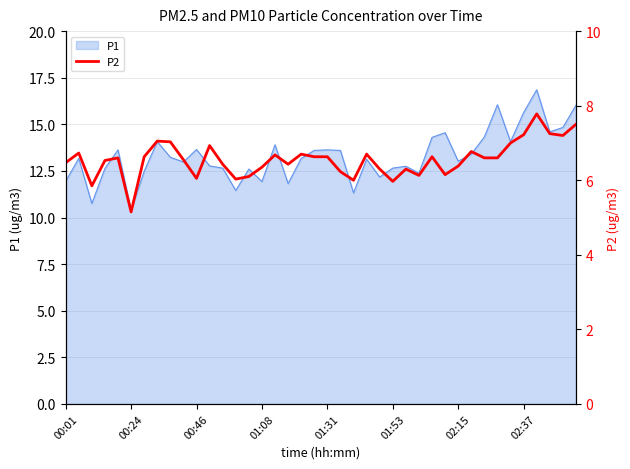

True or false: the data shows 3.7 at 14.

False